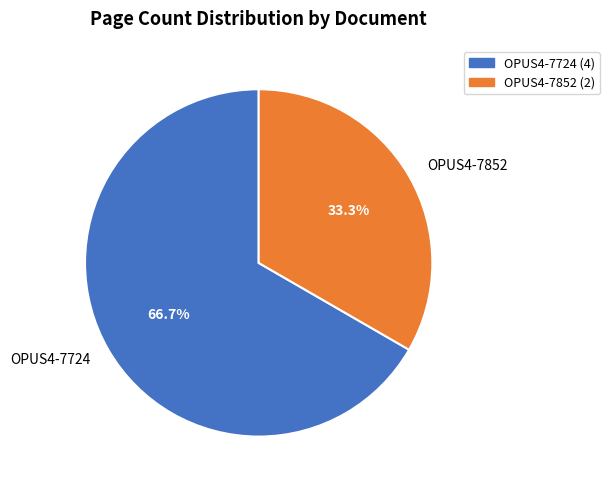

Which has a higher value, OPUS4-7852 or OPUS4-7724?

OPUS4-7724